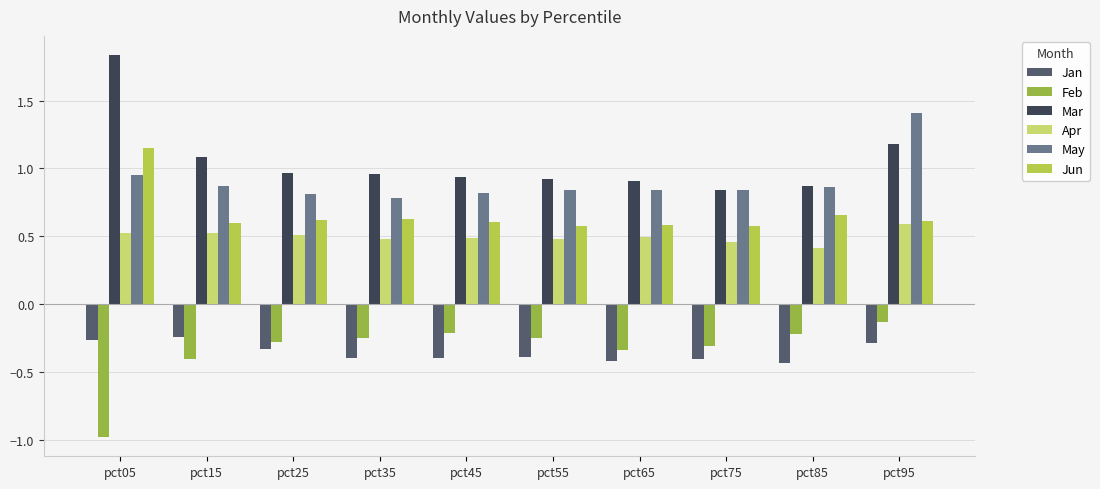

Reading left to right, transcribe all the data shown in this chart.

Jan: pct05=-0.3	pct15=-0.2	pct25=-0.3	pct35=-0.4	pct45=-0.4	pct55=-0.4	pct65=-0.4	pct75=-0.4	pct85=-0.4	pct95=-0.3
Feb: pct05=-1.0	pct15=-0.4	pct25=-0.3	pct35=-0.3	pct45=-0.2	pct55=-0.3	pct65=-0.3	pct75=-0.3	pct85=-0.2	pct95=-0.1
Mar: pct05=1.8	pct15=1.1	pct25=1.0	pct35=1.0	pct45=0.9	pct55=0.9	pct65=0.9	pct75=0.8	pct85=0.9	pct95=1.2
Apr: pct05=0.5	pct15=0.5	pct25=0.5	pct35=0.5	pct45=0.5	pct55=0.5	pct65=0.5	pct75=0.5	pct85=0.4	pct95=0.6
May: pct05=1.0	pct15=0.9	pct25=0.8	pct35=0.8	pct45=0.8	pct55=0.8	pct65=0.8	pct75=0.8	pct85=0.9	pct95=1.4
Jun: pct05=1.1	pct15=0.6	pct25=0.6	pct35=0.6	pct45=0.6	pct55=0.6	pct65=0.6	pct75=0.6	pct85=0.7	pct95=0.6